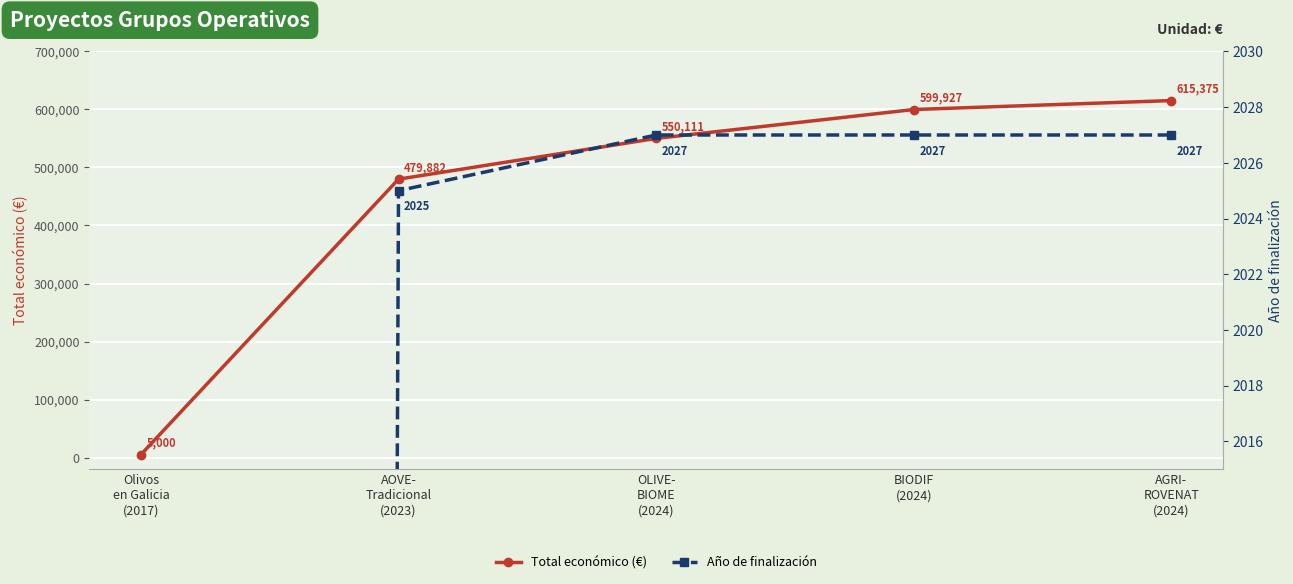

Which series has the largest total across all categories?

Total económico (€)